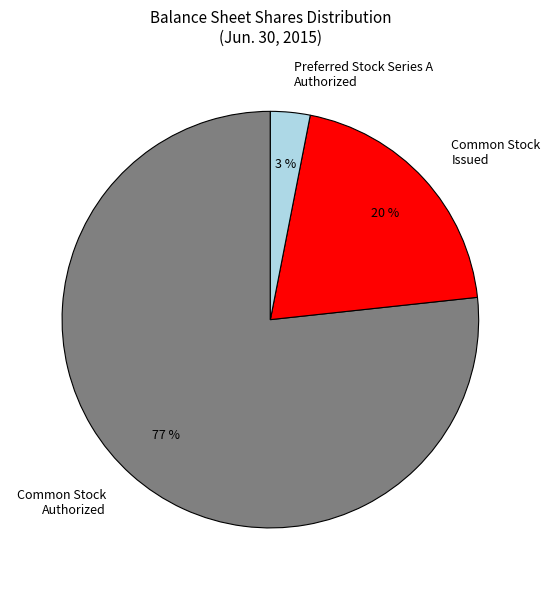

How many slices are in this pie chart?

3